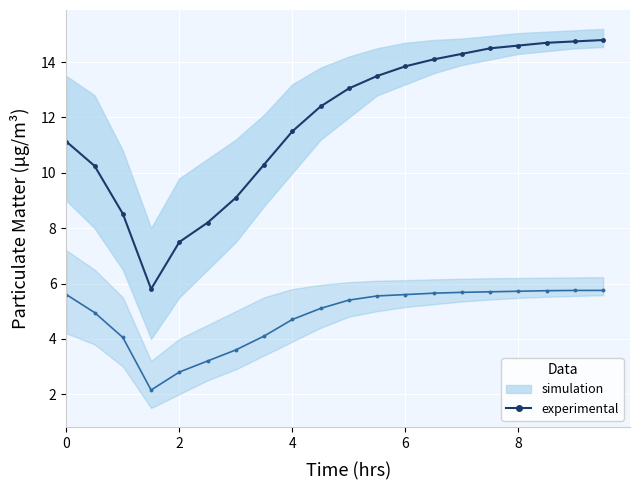

What is the average value of the P1 (experimental) series?

11.8